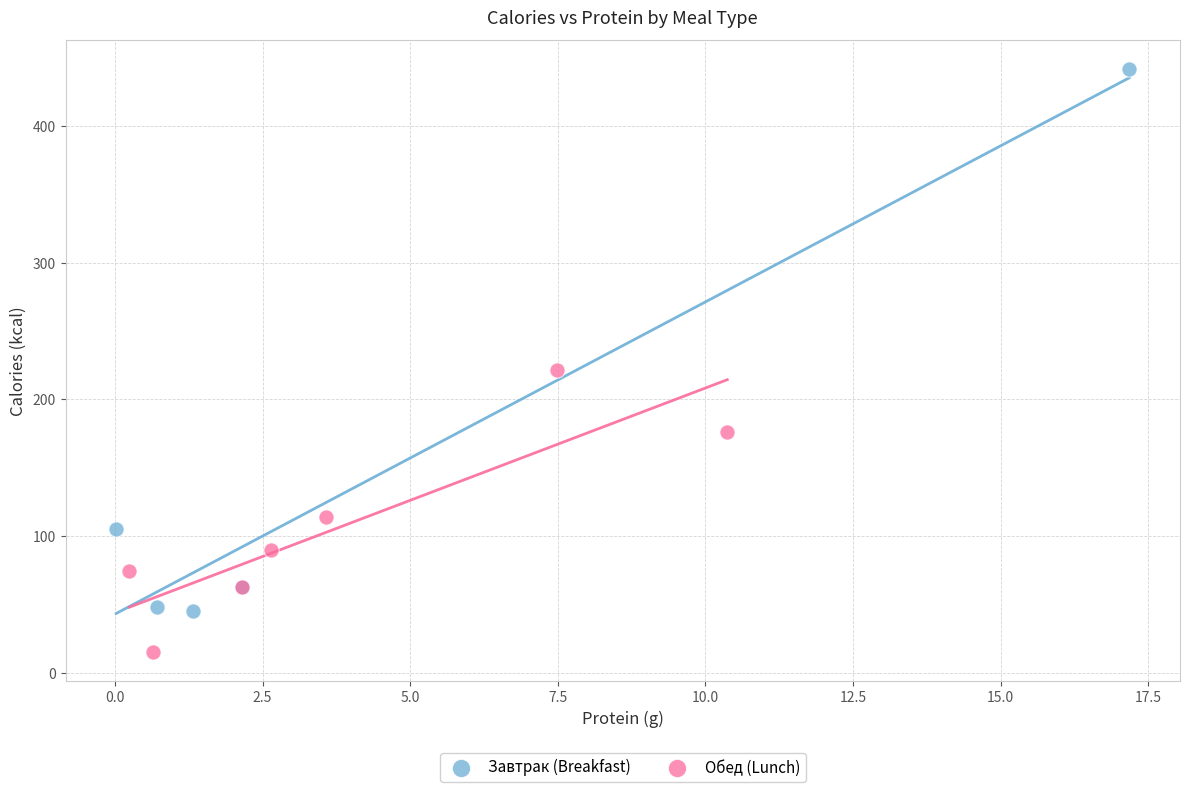

Which series reaches the minimum Y coordinate?

Обед (Lunch)